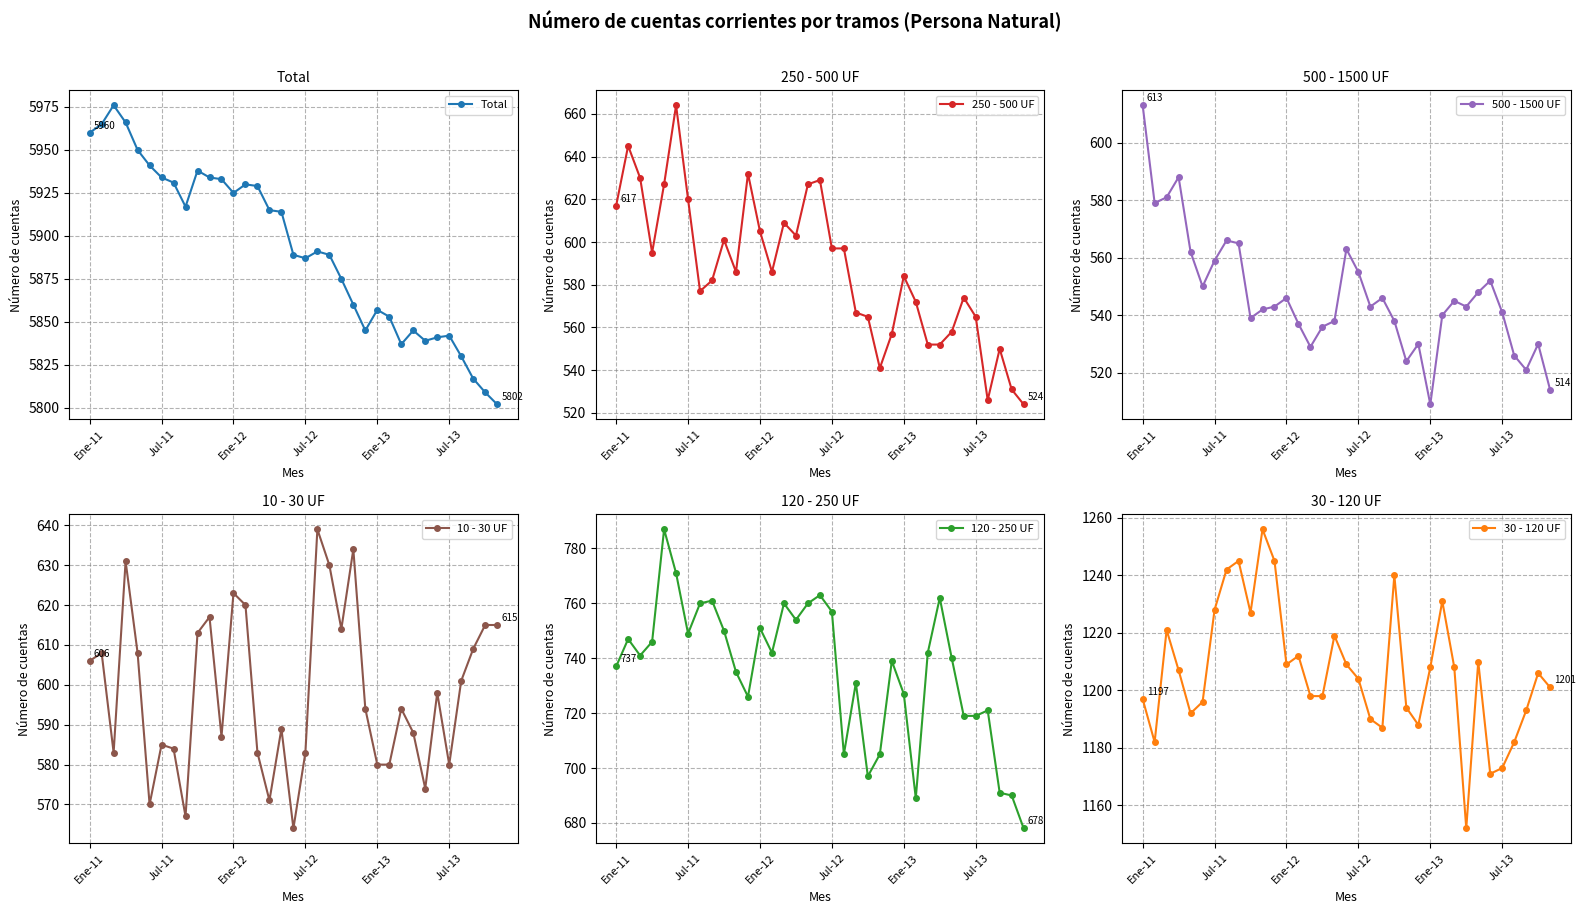

True or false: 30 - 120 UF and Total intersect in this chart.

False